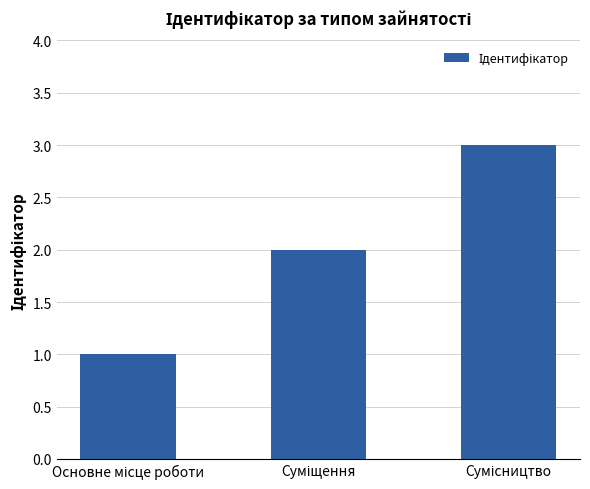

What is the value of the 2nd bar from the left?

2